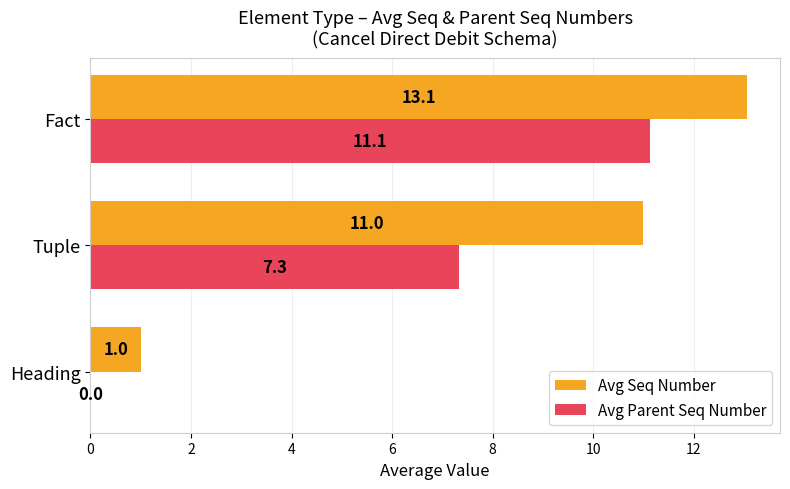

Which label corresponds to the largest value in the chart?

Fact